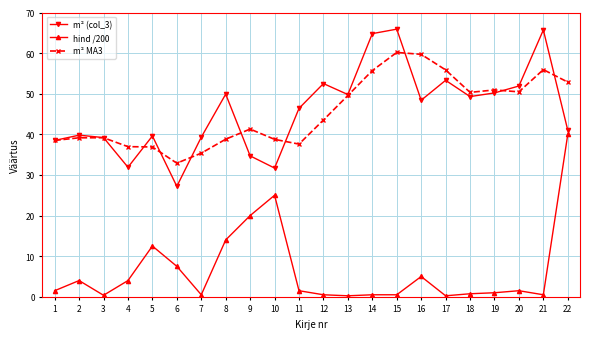

What is the value of the m² (col_3) point at the 22nd from the left?

41.0